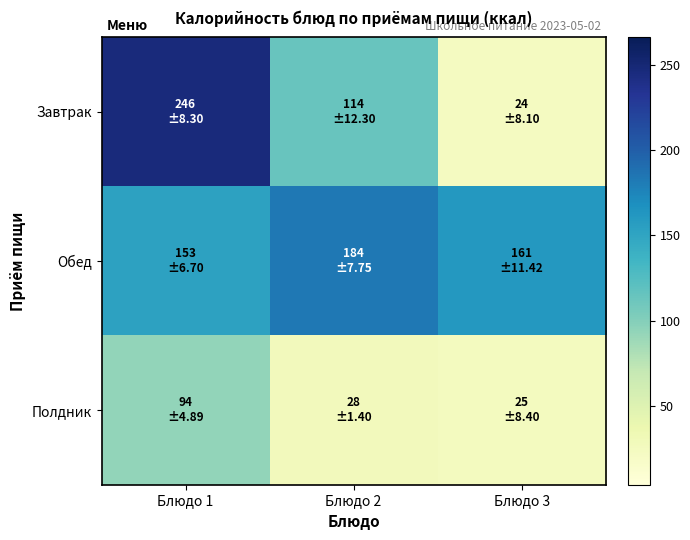

What is the spread (max minus min) of values at Блюдо 2?

156